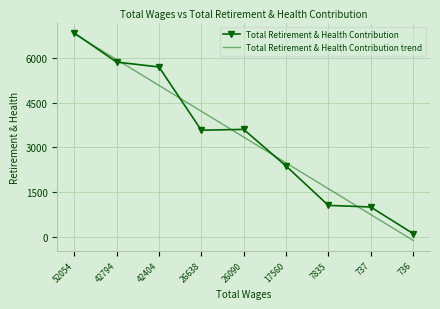

Which series changed the most between 26090 and 17560?

Total Retirement & Health Contribution